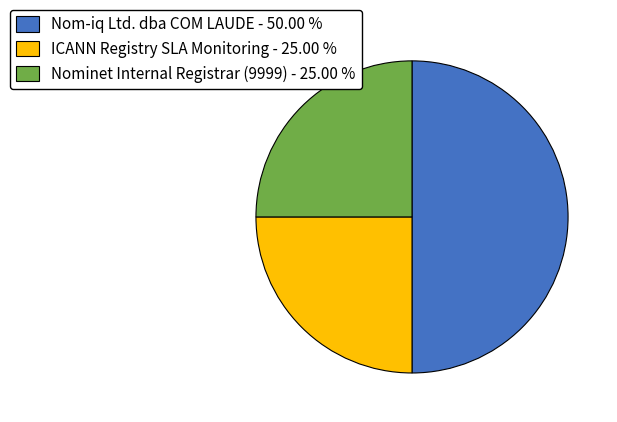

True or false: Nom-iq Ltd. dba COM LAUDE accounts for 50% of the total.

True